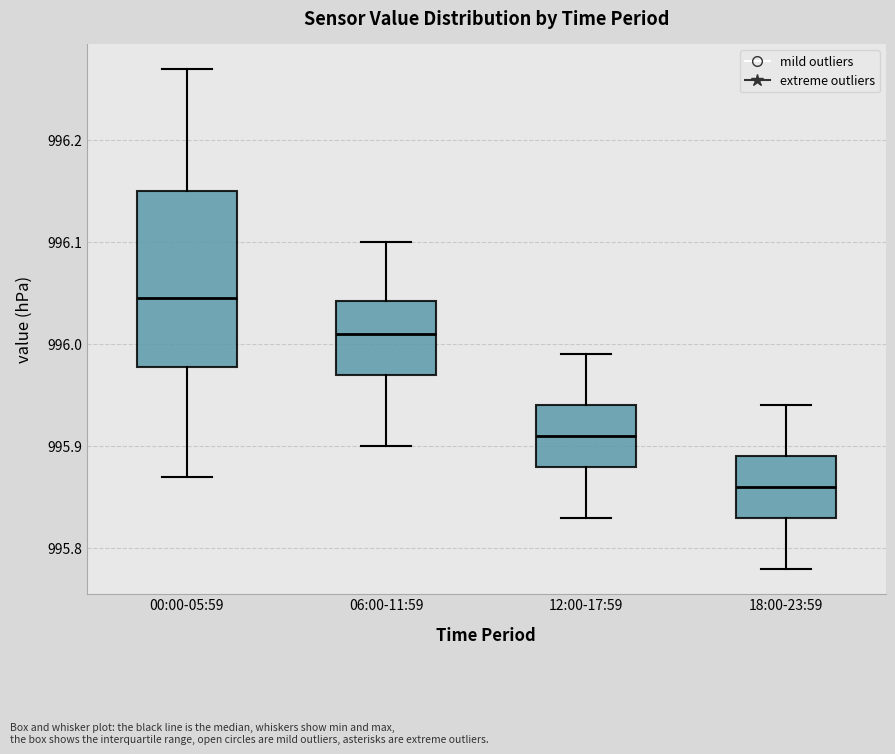

Which box's median line is the highest?

00:00-05:59